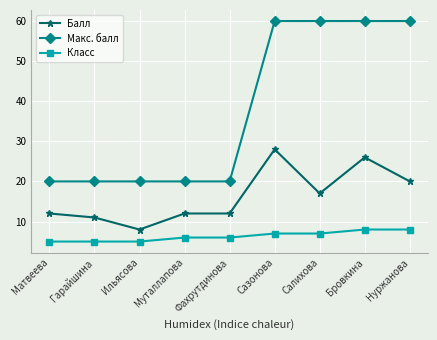

Which series has the largest total across all categories?

Макс. балл